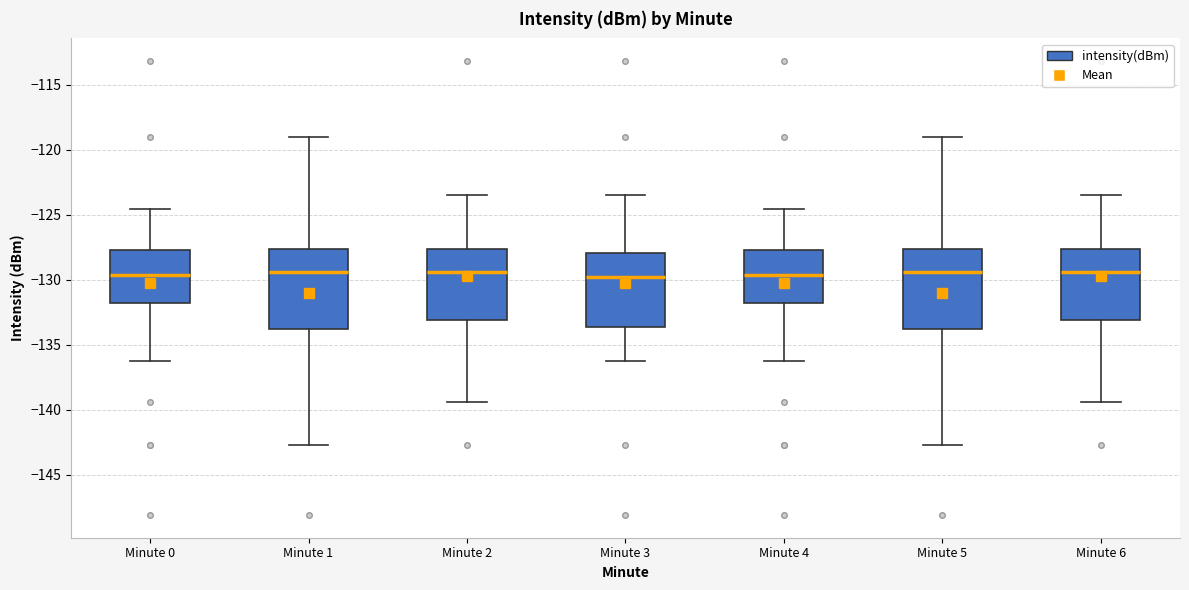

Where is the upper edge of the box for Minute 4 on the y-axis? The values are not printed on the chart, so give them approximately, as read against the axis.

-127.5